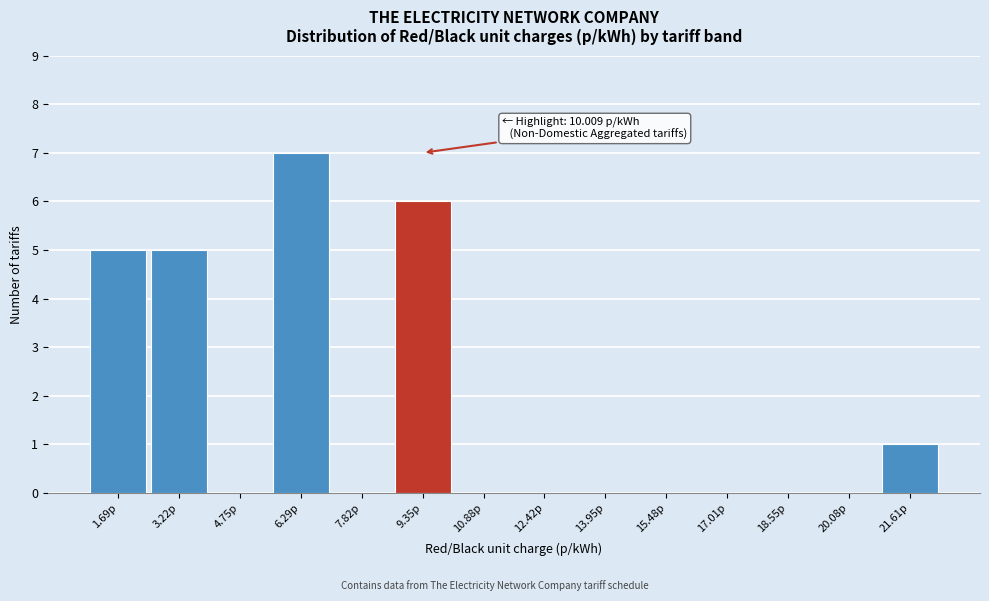

Reading right to left, list all the values displayed in this chart.

21.61p=1	20.08p=0	18.55p=0	17.01p=0	15.48p=0	13.95p=0	12.42p=0	10.88p=0	9.35p=6	7.82p=0	6.29p=7	4.75p=0	3.22p=5	1.69p=5